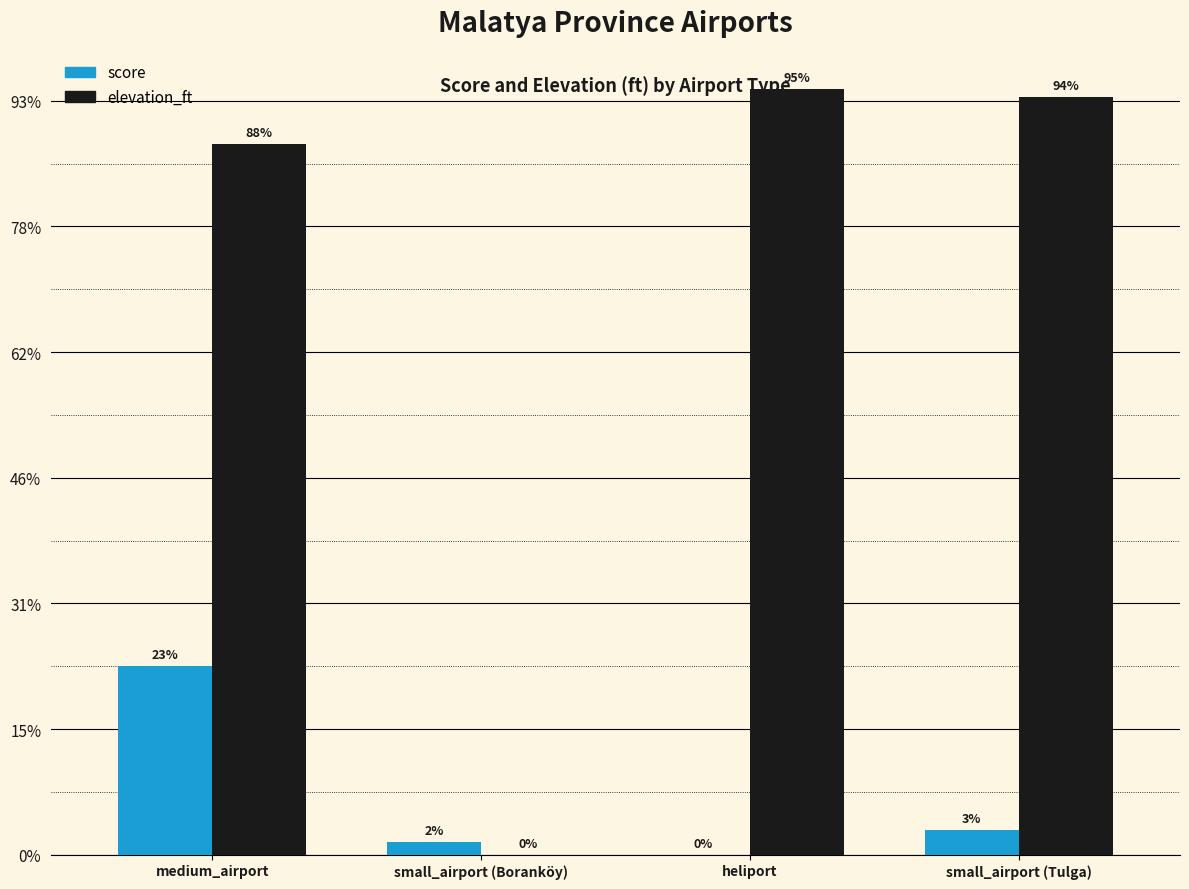

Does the chart contain stacked bars?

No